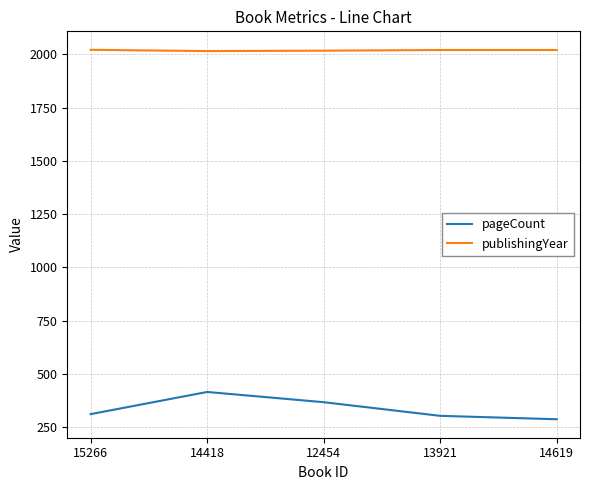

Is it true that publishingYear equals 3486 at 15266?

False